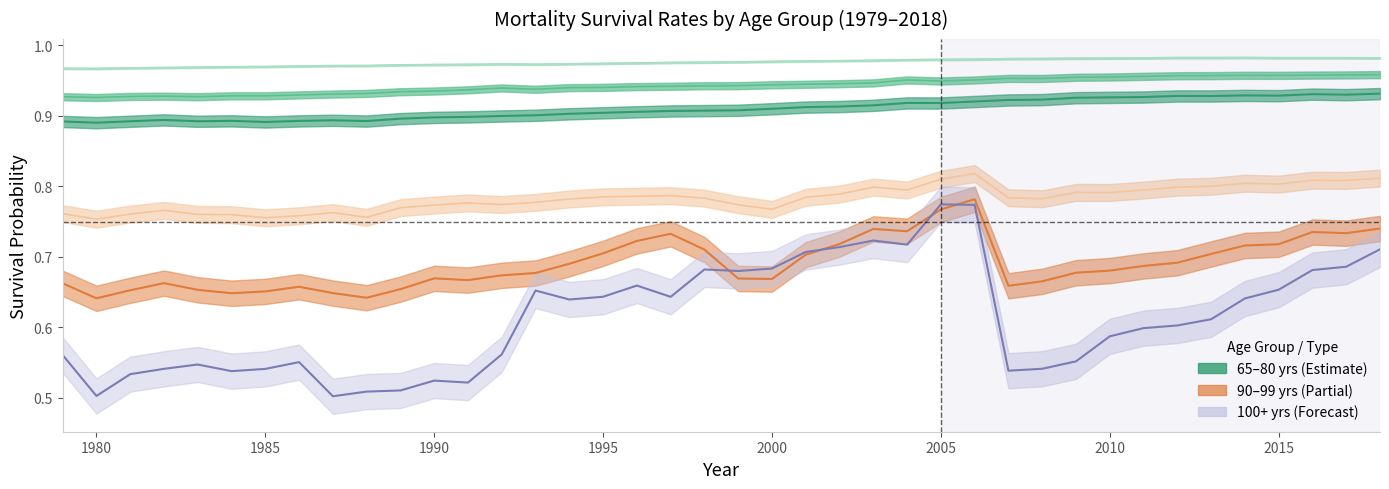

What is the sum of all years values?

37.7